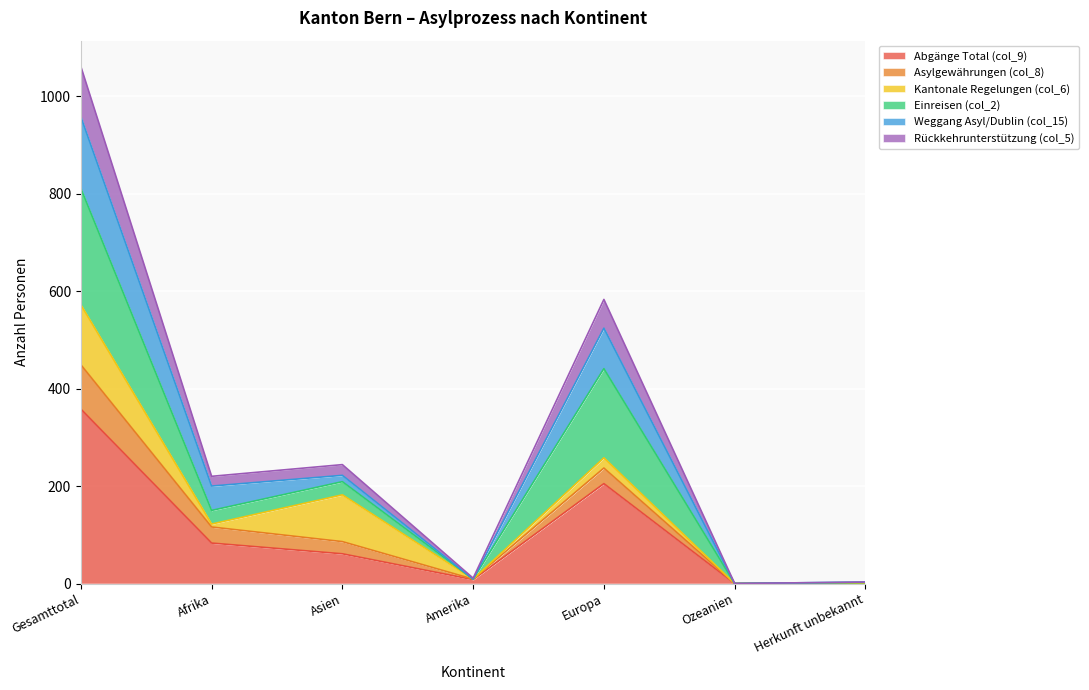

Between Herkunft unbekannt and Amerika, which is larger?

Amerika